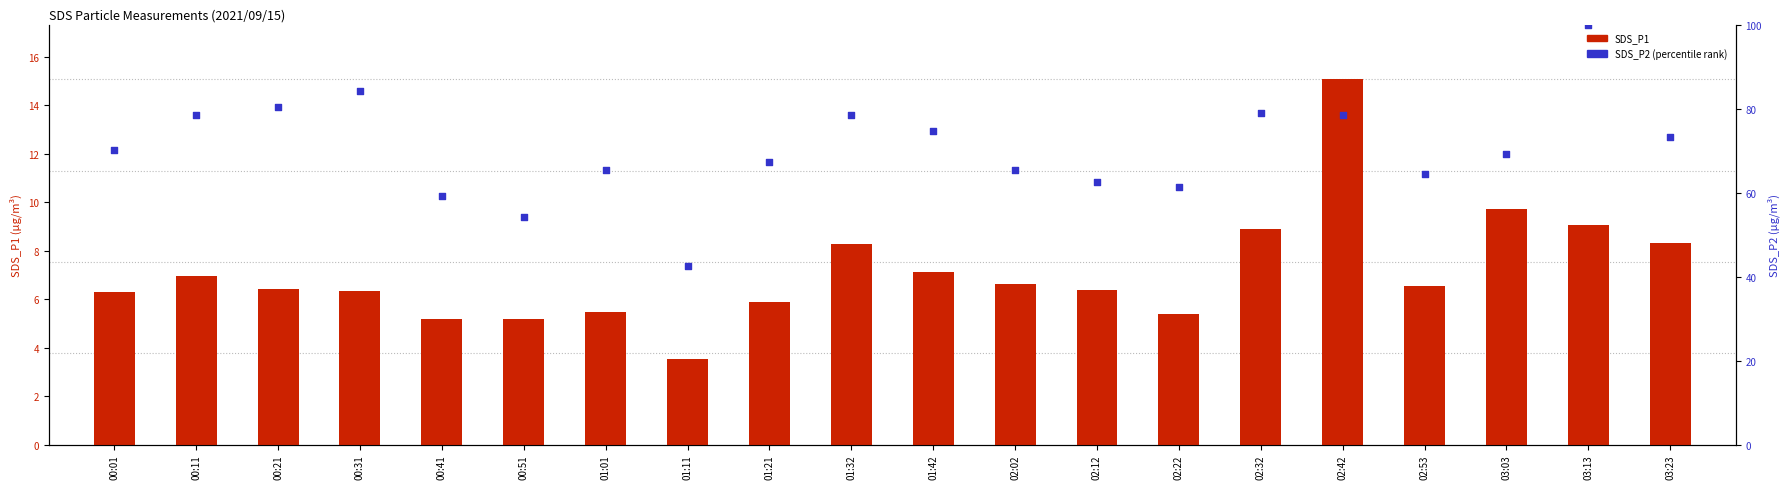

At how many categories does at least one series exceed 60?

17